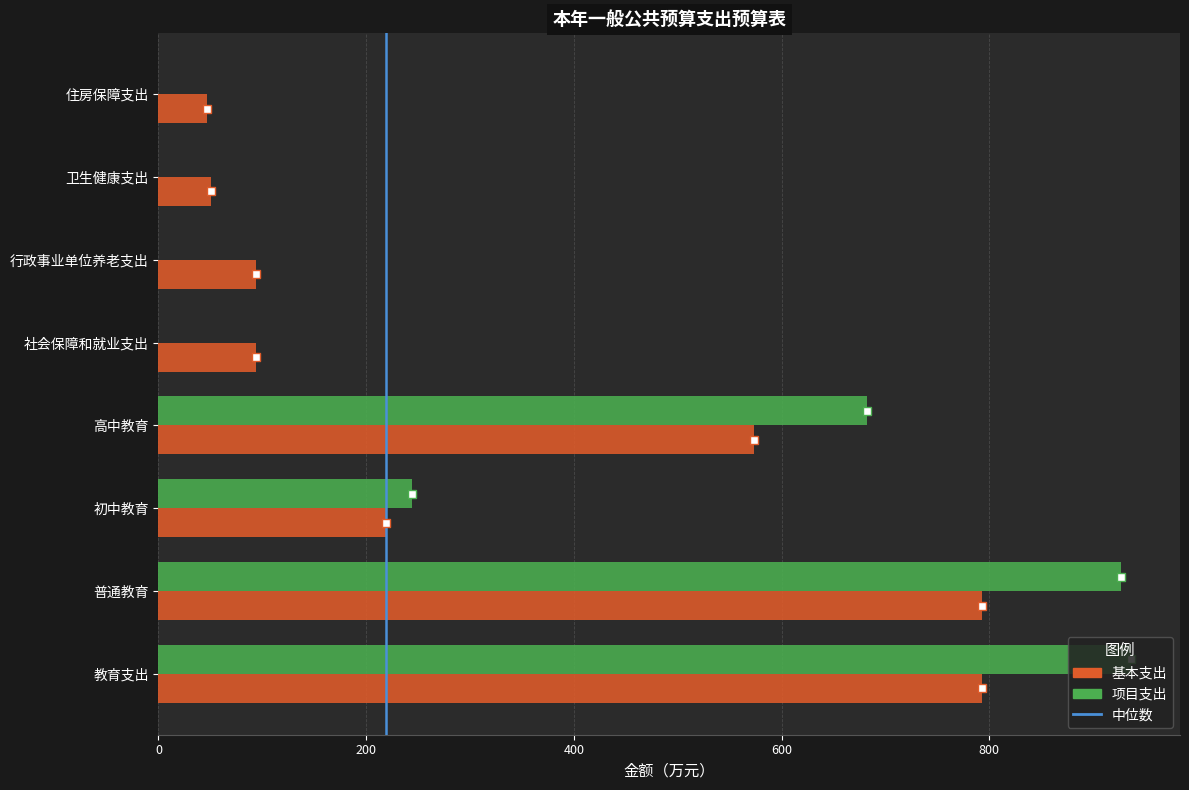

Which series has the largest range (max minus min)?

项目支出